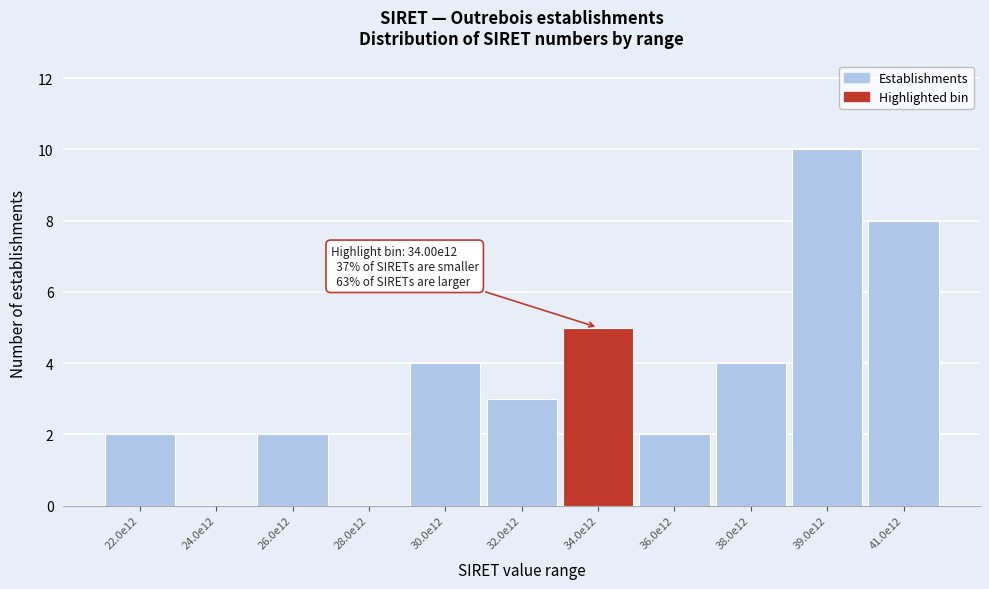

Reading left to right, what are all the values shown in this chart?

22.0e12=2	24.0e12=0	26.0e12=2	28.0e12=0	30.0e12=4	32.0e12=3	34.0e12=5	36.0e12=2	38.0e12=4	39.0e12=10	41.0e12=8